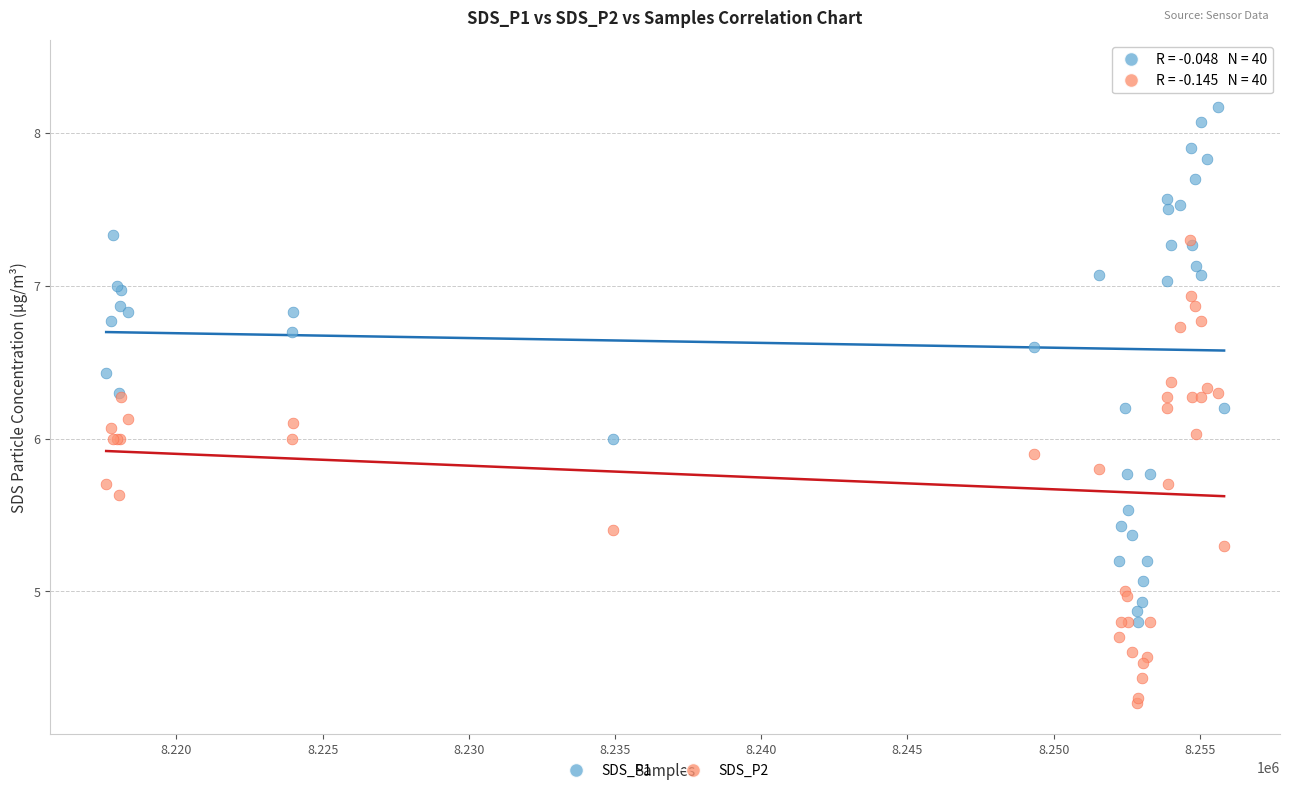

Which series has the largest Y range (max minus min)?

SDS_P1